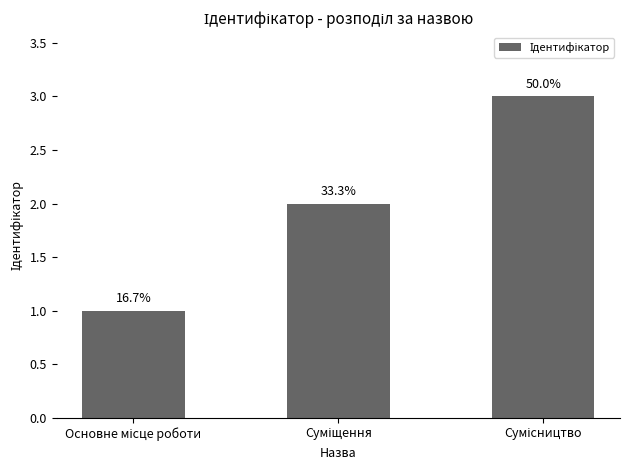

Read the value at Сумісництво.

3